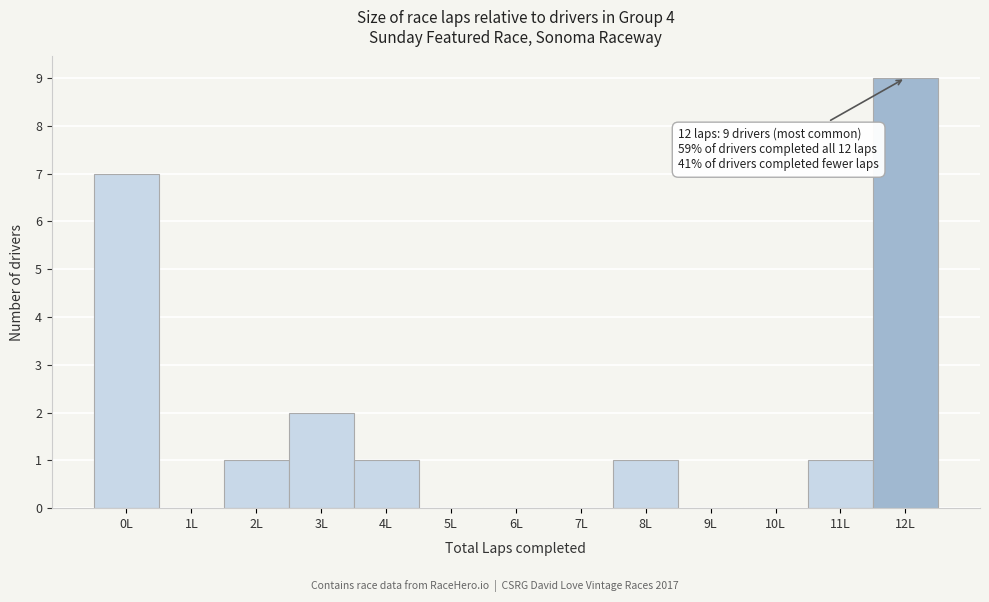

Reading left to right, what are all the values shown in this chart?

0L=7	1L=0	2L=1	3L=2	4L=1	5L=0	6L=0	7L=0	8L=1	9L=0	10L=0	11L=1	12L=9